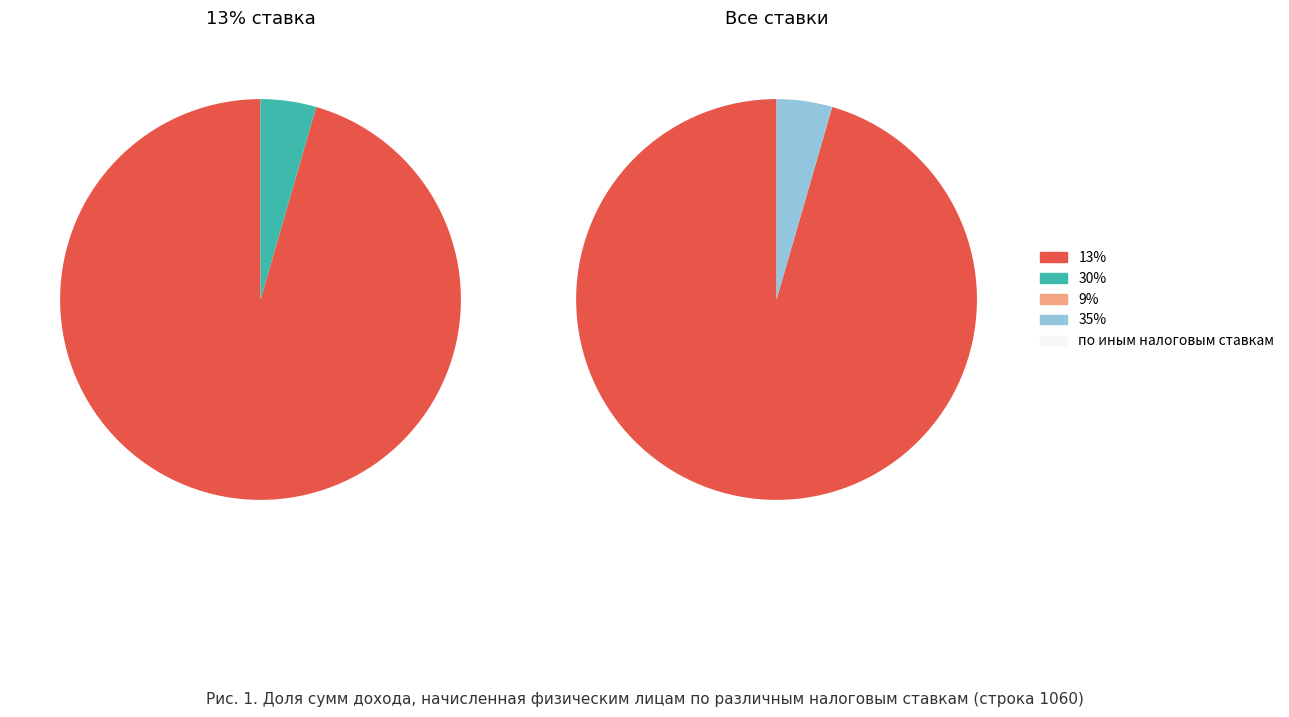

What is the largest slice in the pie chart?

13%